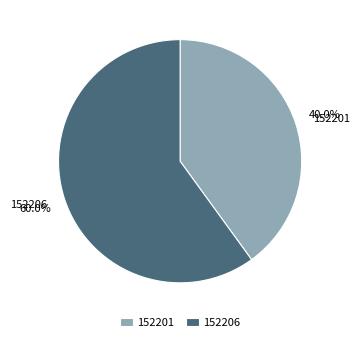

How many slices are in this pie chart?

2